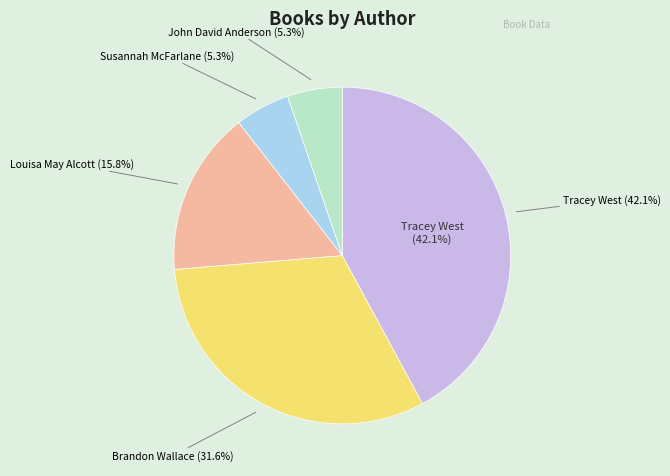

Which slice is the smallest?

Susannah McFarlane (169500451)